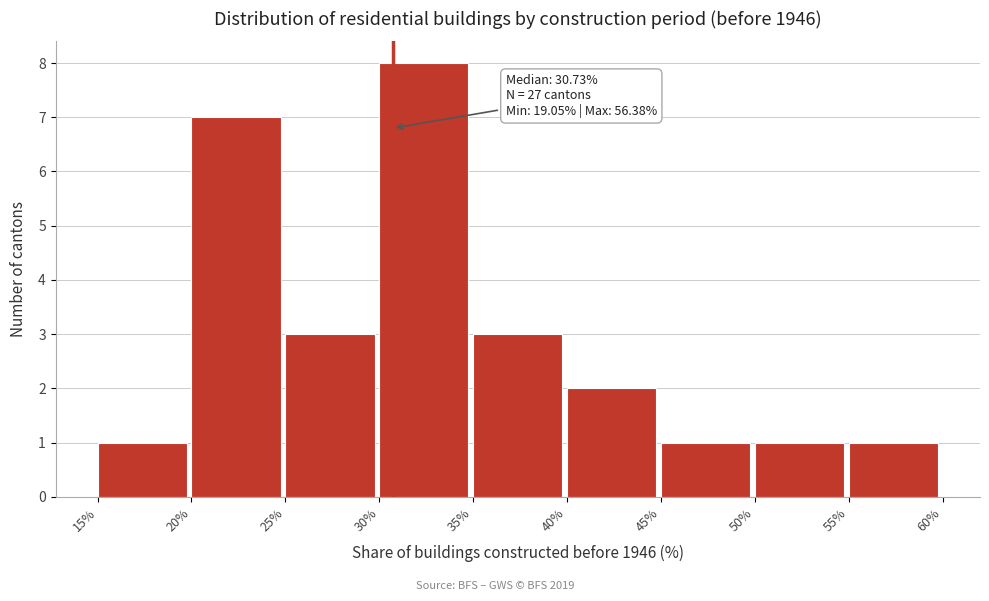

Which range on the x-axis has the tallest bar?

30% to 35%